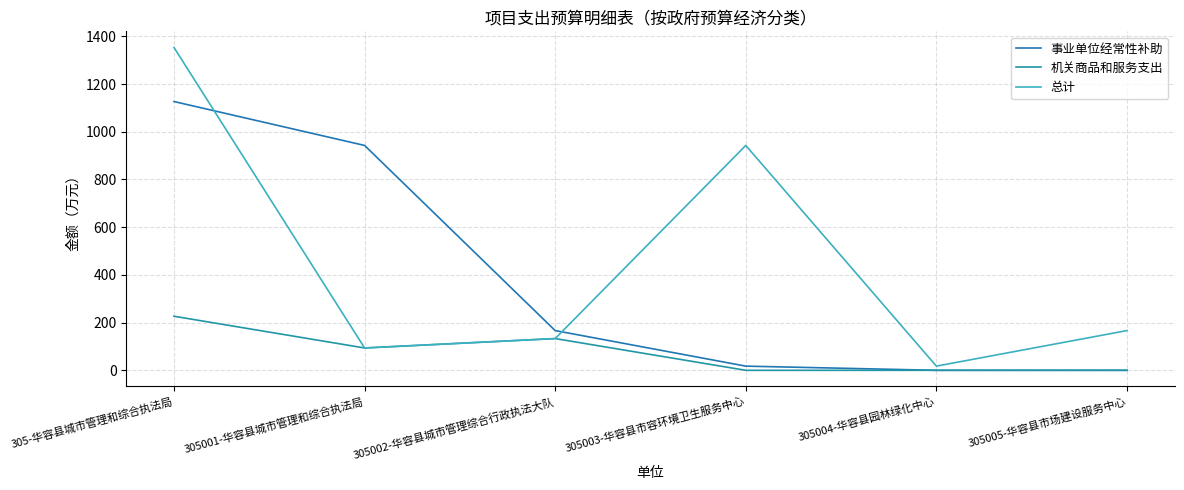

Rank the categories by 事业单位经常性补助 value from highest to lowest.

305-华容县城市管理和综合执法局, 305001-华容县城市管理和综合执法局, 305002-华容县城市管理综合行政执法大队, 305003-华容县市容环境卫生服务中心, 305004-华容县园林绿化中心, 305005-华容县市场建设服务中心